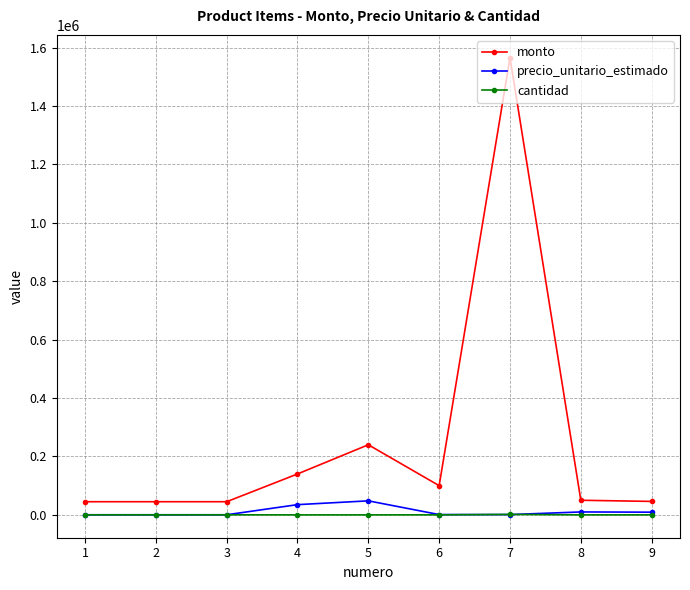

Does the chart have visible grid lines?

Yes